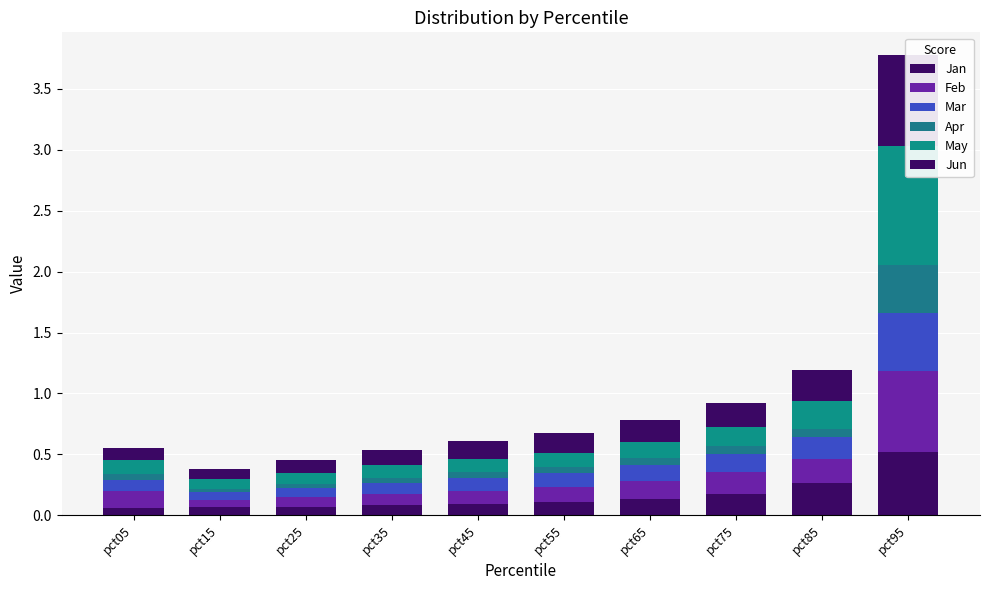

Where is Jun nearest to the value 0?

pct15